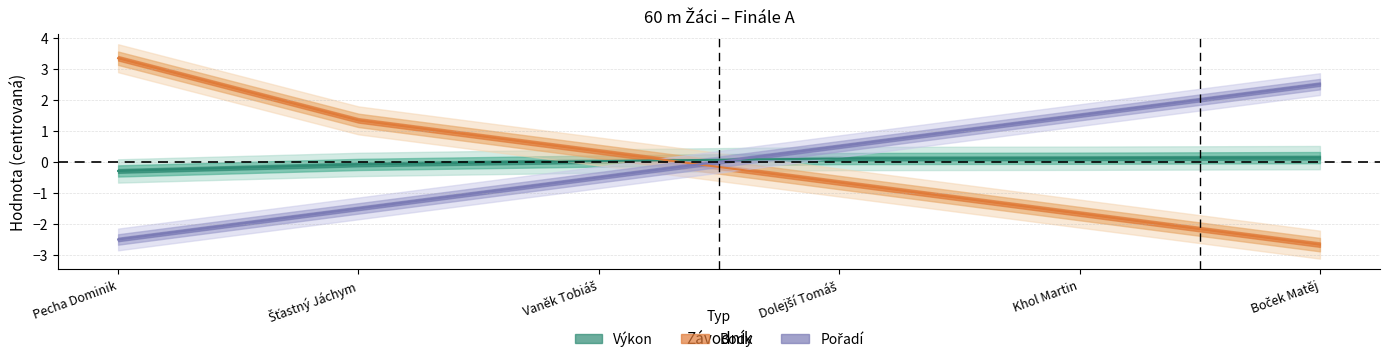

List the series in order of their peak value, highest first.

Body, Pořadí, Výkon